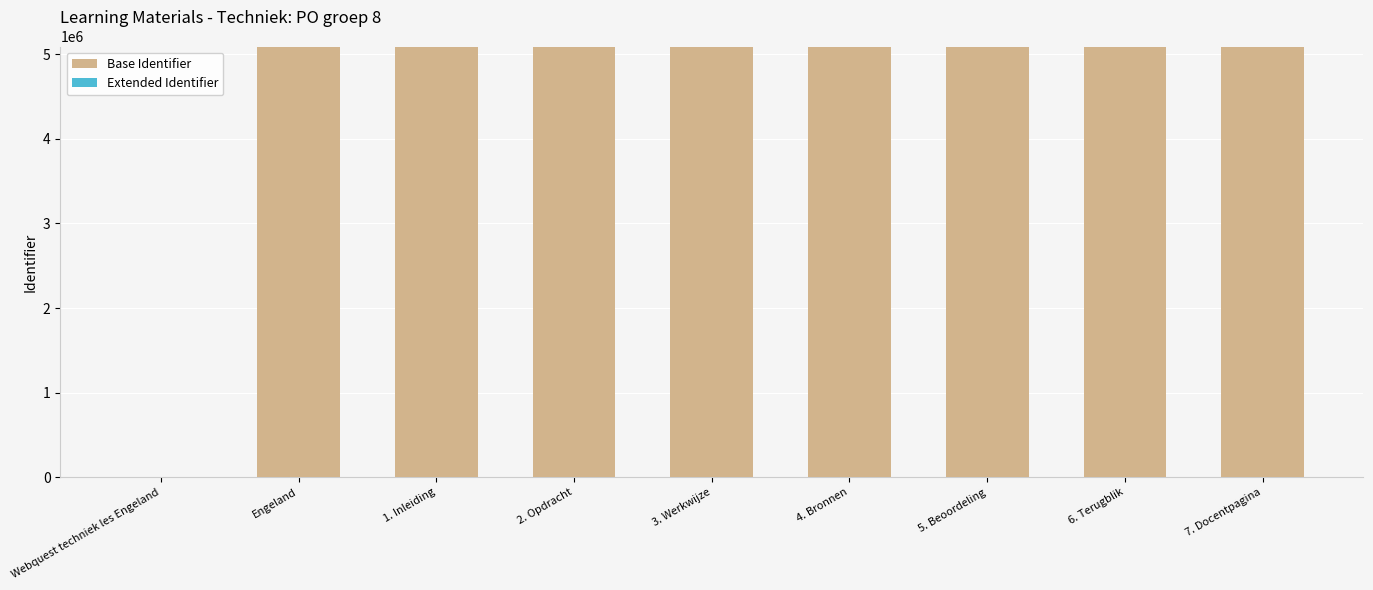

What is the highest value of the Base Identifier series?

5090462